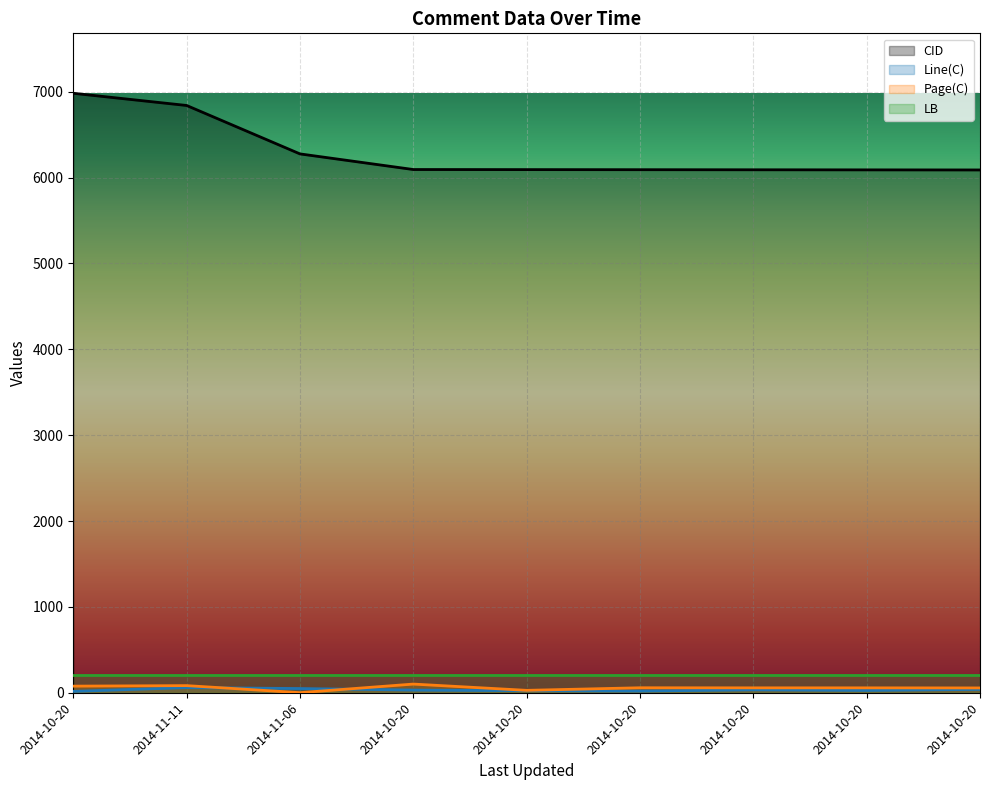

At which label is CID closest to 6535?

2014-11-06